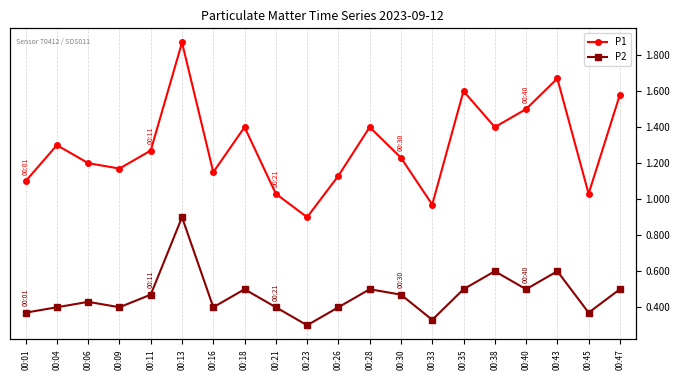

What is the difference between the maximum and minimum values in the P2 series?

0.6